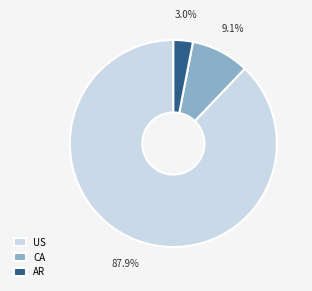

To the nearest percent, what is the average slice percentage?

33%